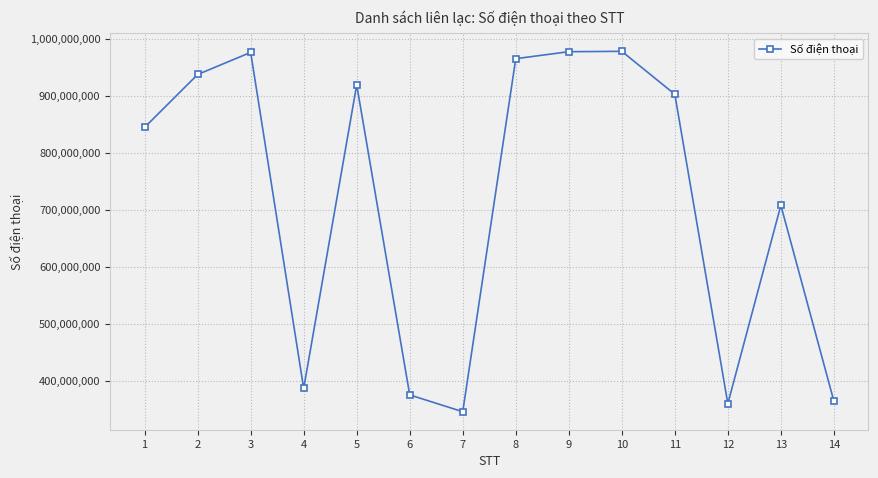

The value at 12 is 359427103. True or false?

True